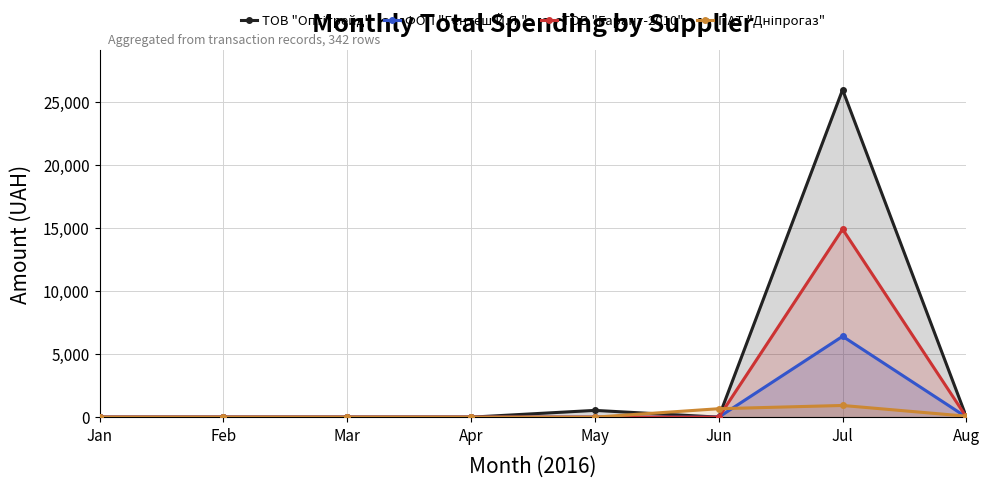

How many positive values does the ТОВ "Гарант-2010" series have?

1